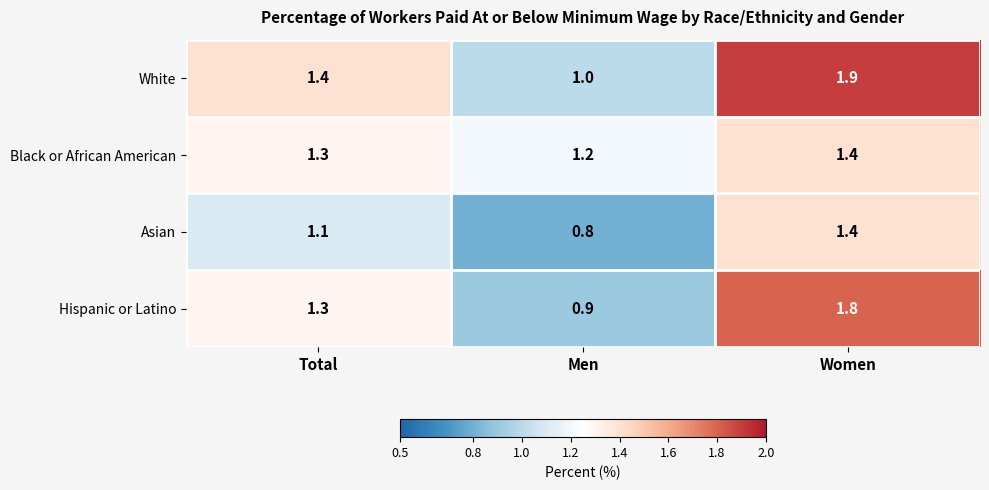

Which series has the largest total across all categories?

White